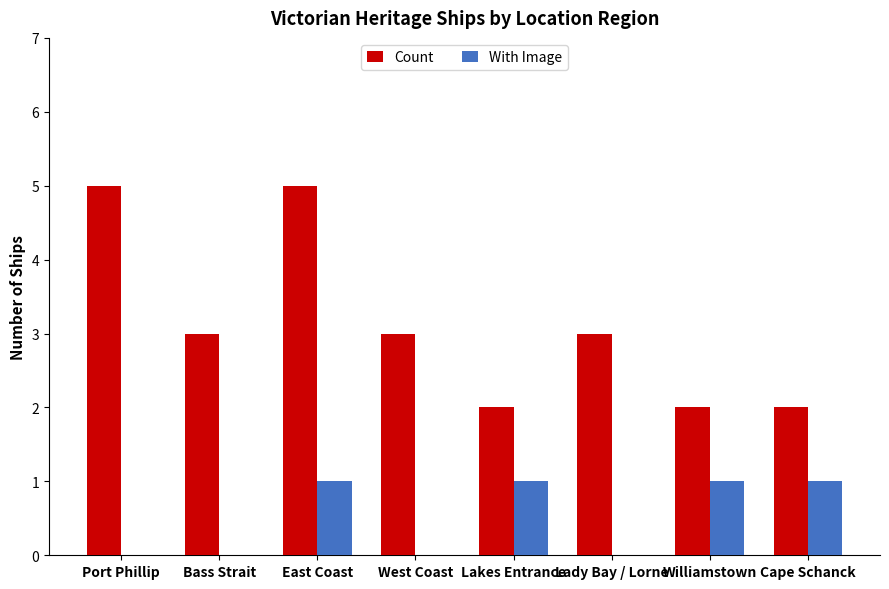

The With Image series shows 0 at Bass Strait. True or false?

True